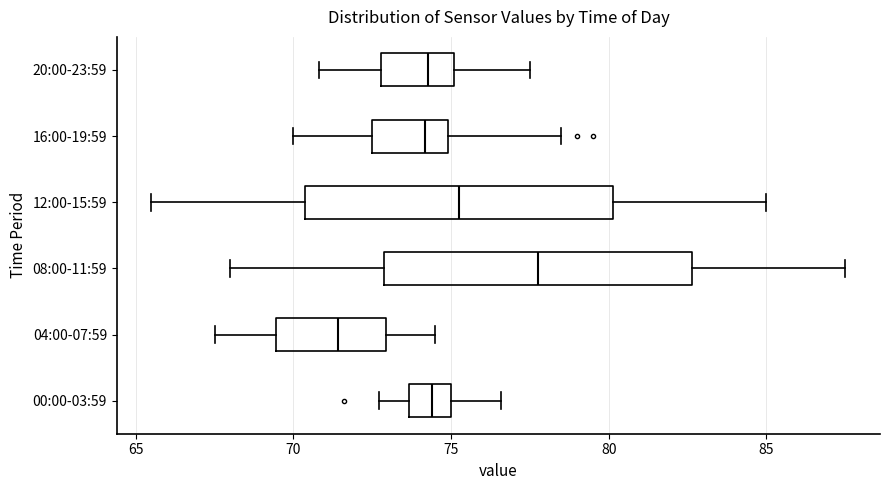

Which box's median line is the furthest to the right?

08:00-11:59